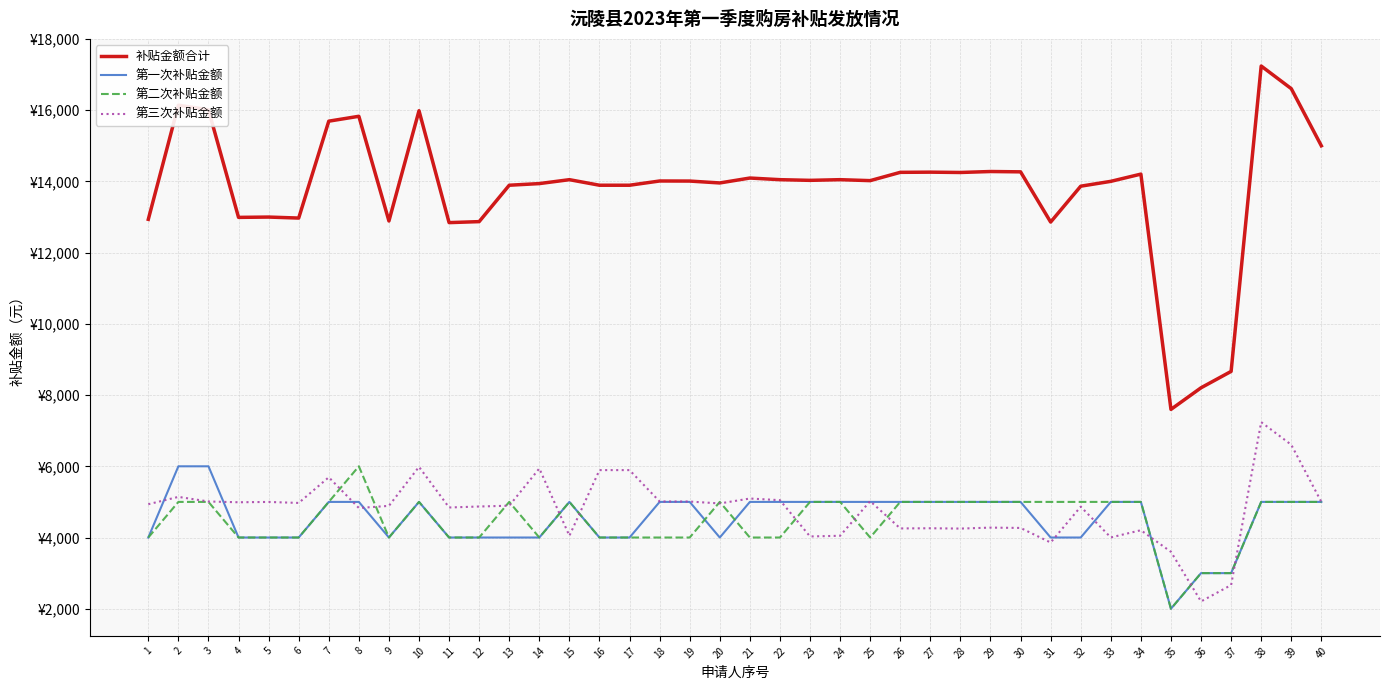

Does the chart display data point markers on the line(s)?

No